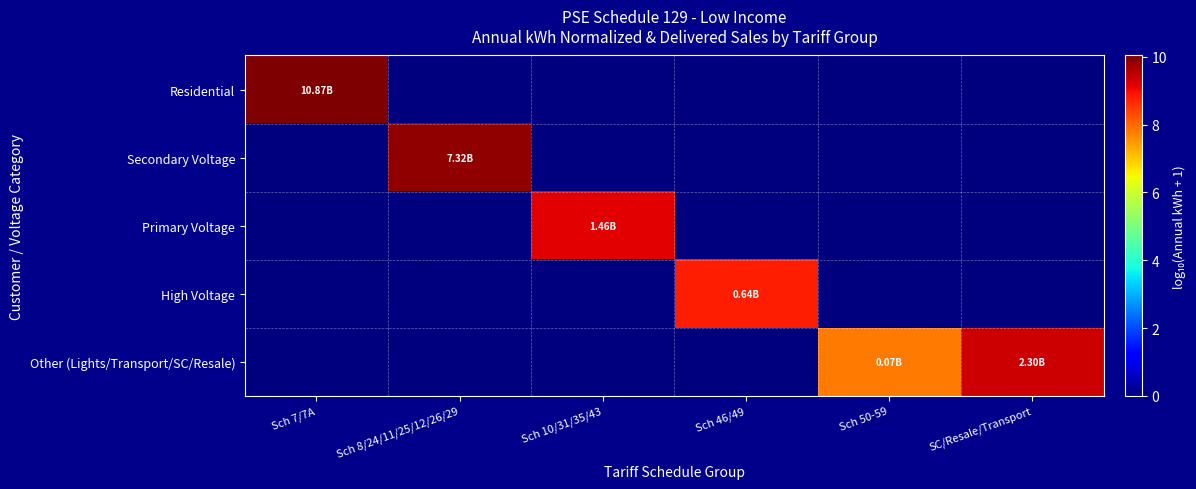

How many distinct data groups are displayed?

5